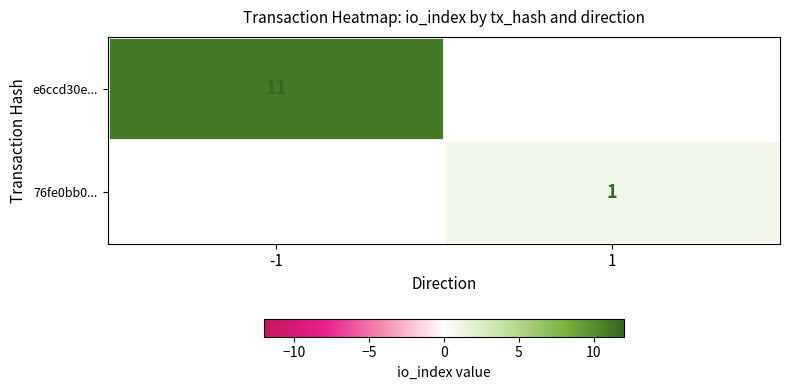

The 76fe0bb0... series shows 1 at 1. True or false?

True